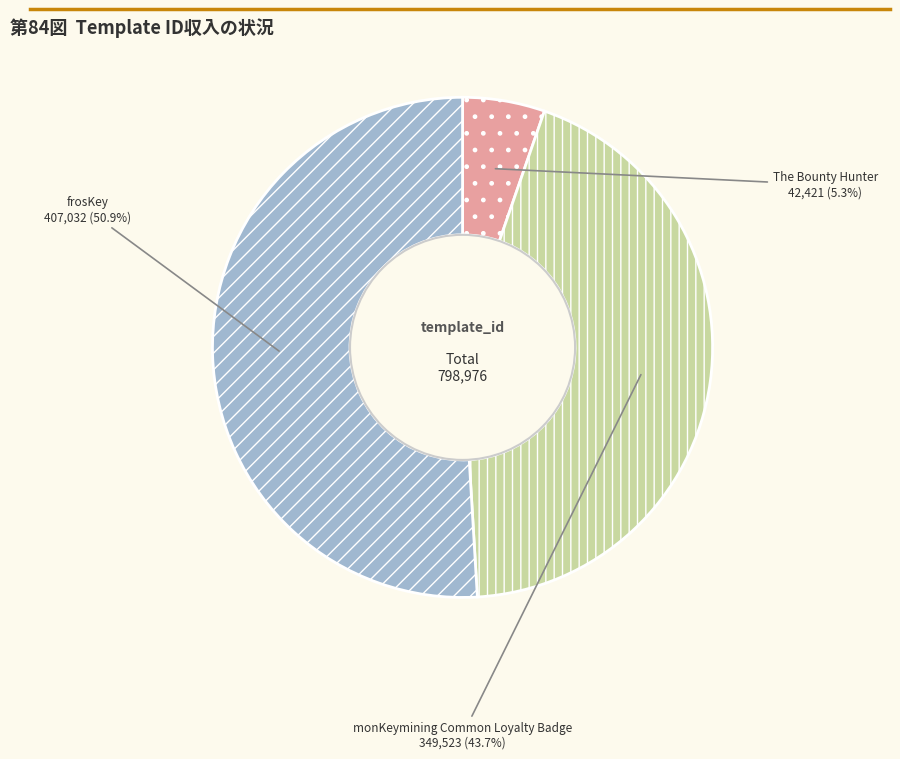

What is the ratio of the value at frosKey to the value at The Bounty Hunter?

9.6